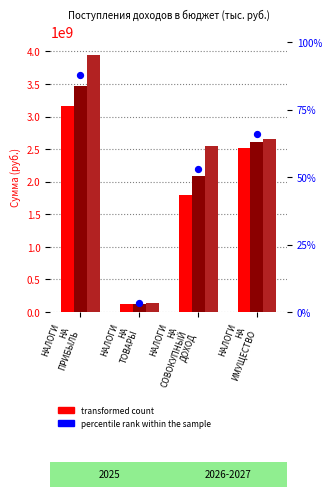

At how many categories does at least one series exceed 2762671630?

1